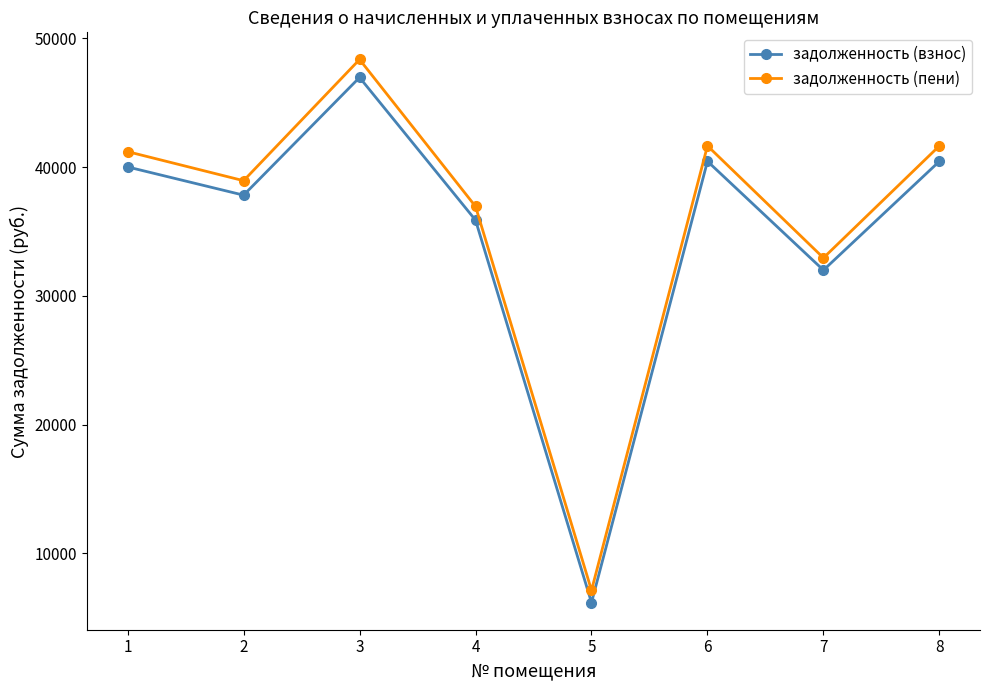

Which category has the highest value across all series?

3